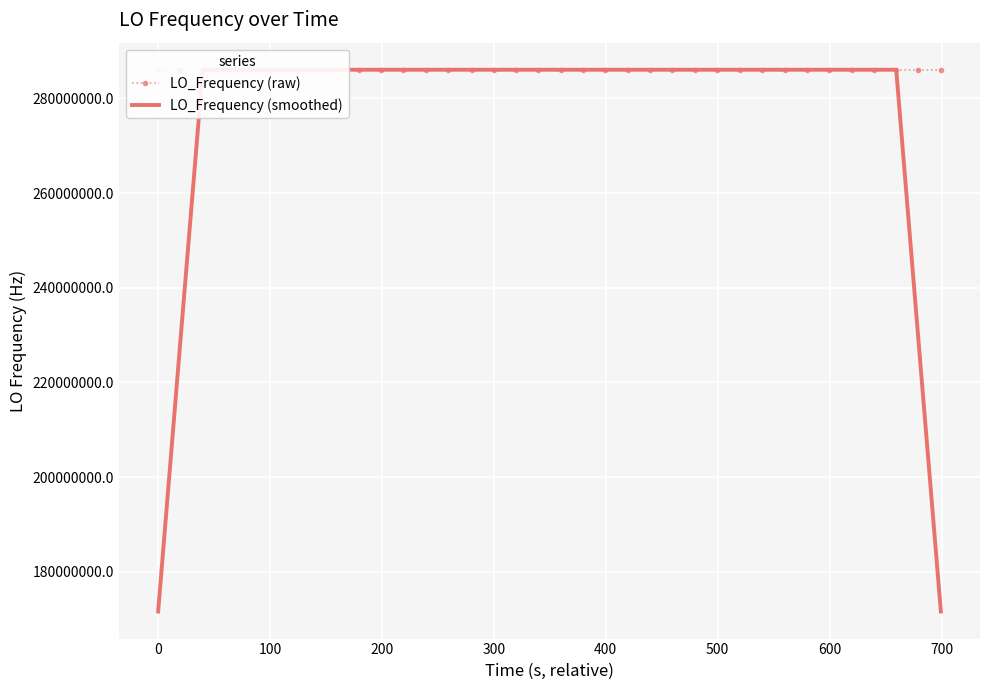

What is the maximum value for LO_Frequency (smoothed)?

286047000.9